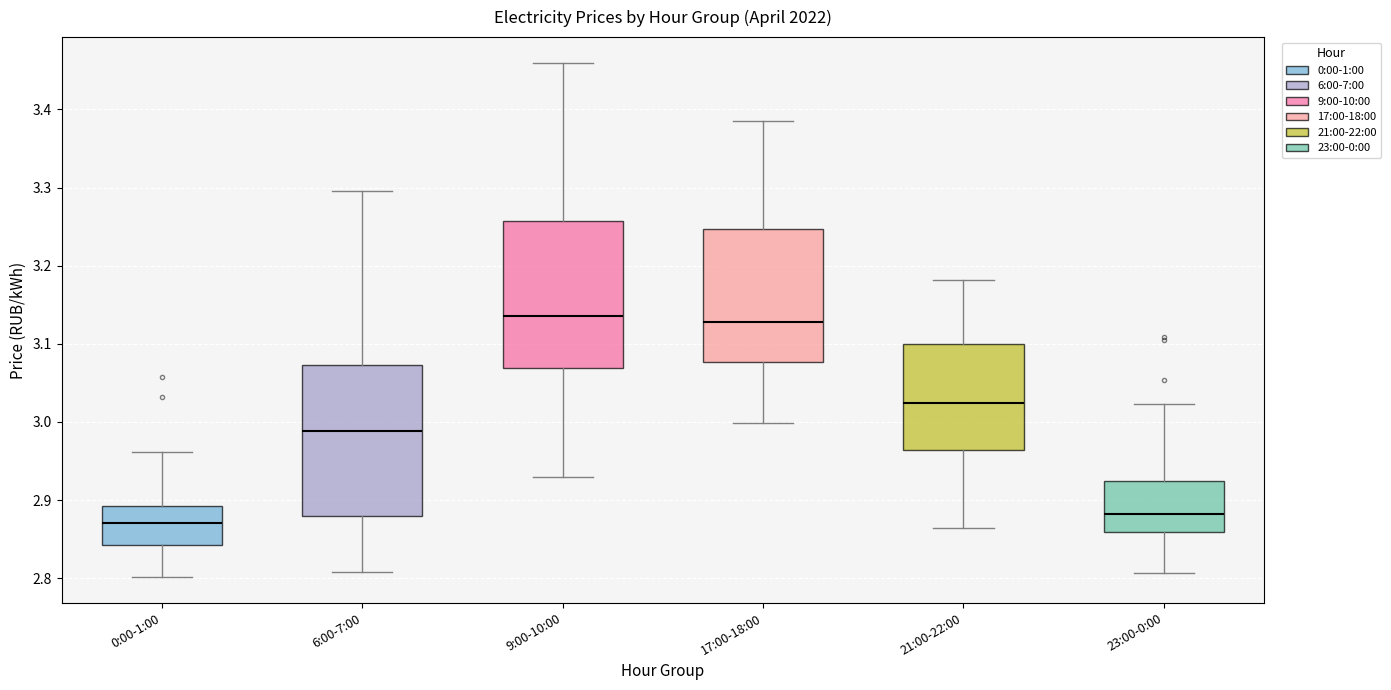

Where is the upper edge of the box for 21:00-22:00 on the y-axis? The values are not printed on the chart, so give them approximately, as read against the axis.

3.10